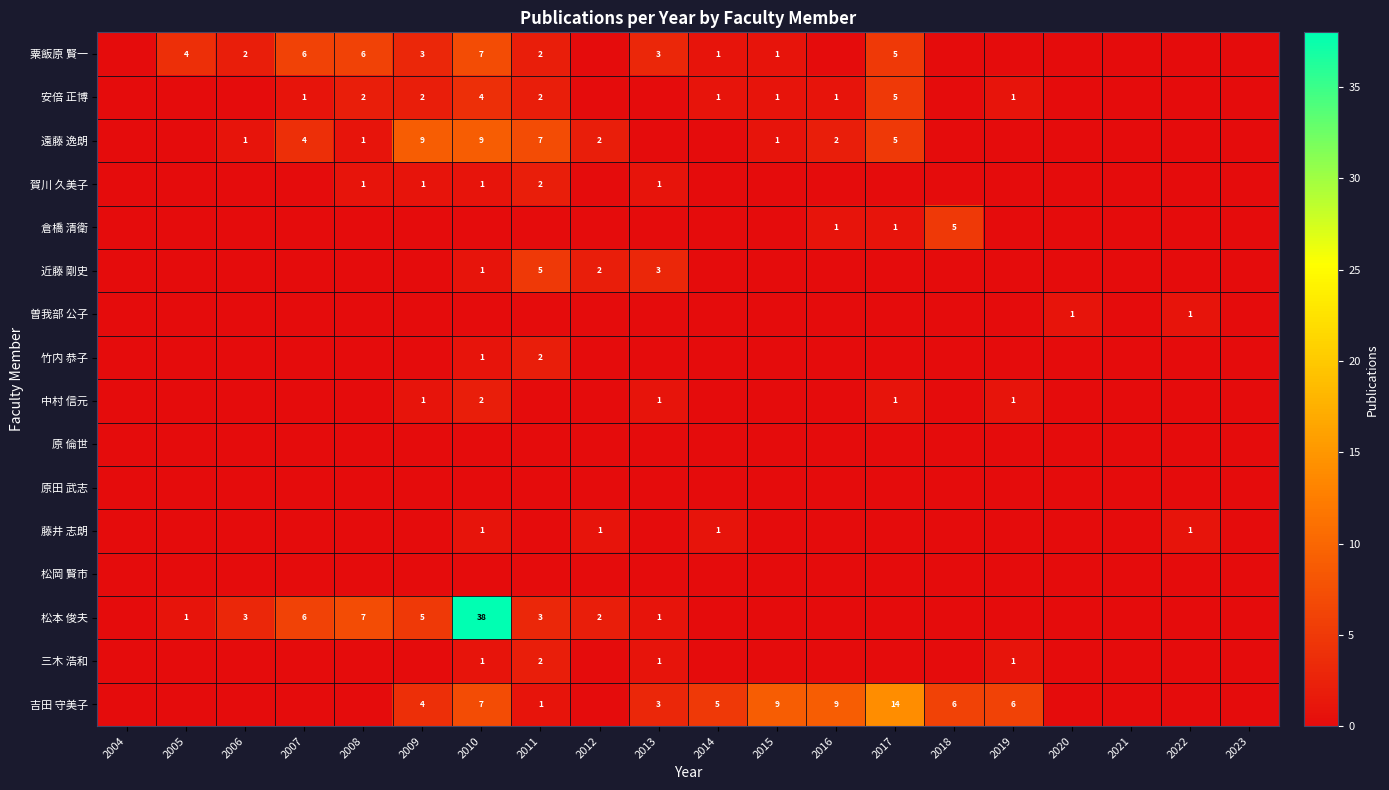

Is it true that 安倍 正博 equals 3 at 2008?

False